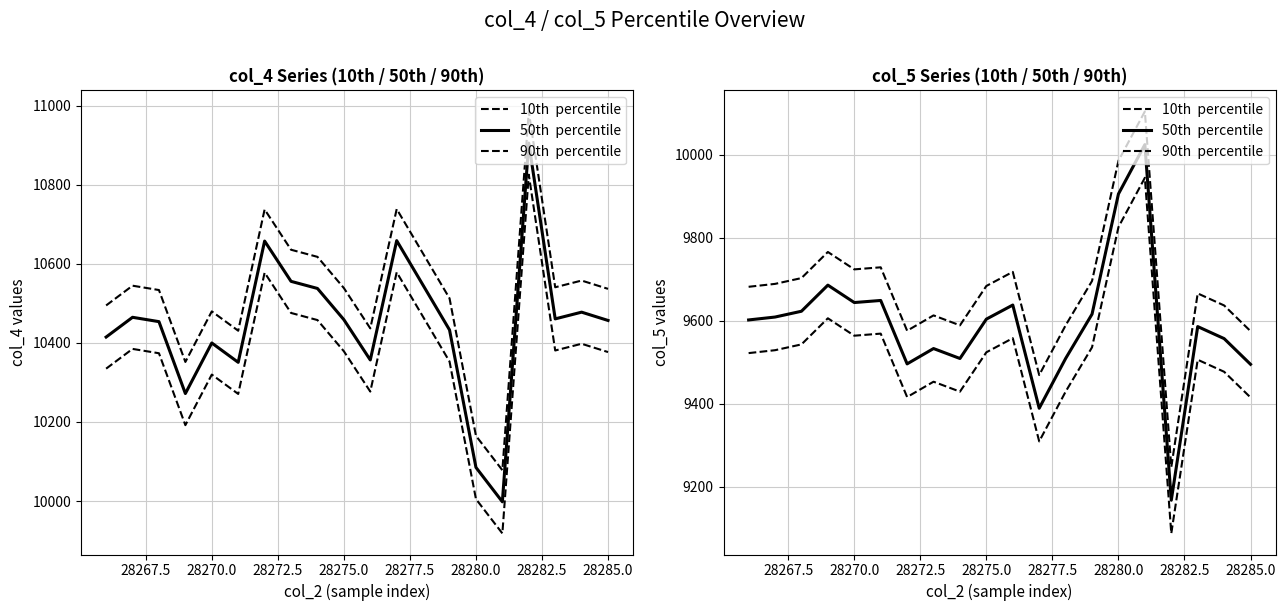

Rank the series by their maximum value, from highest to lowest.

90th  percentile, 50th  percentile, 10th  percentile